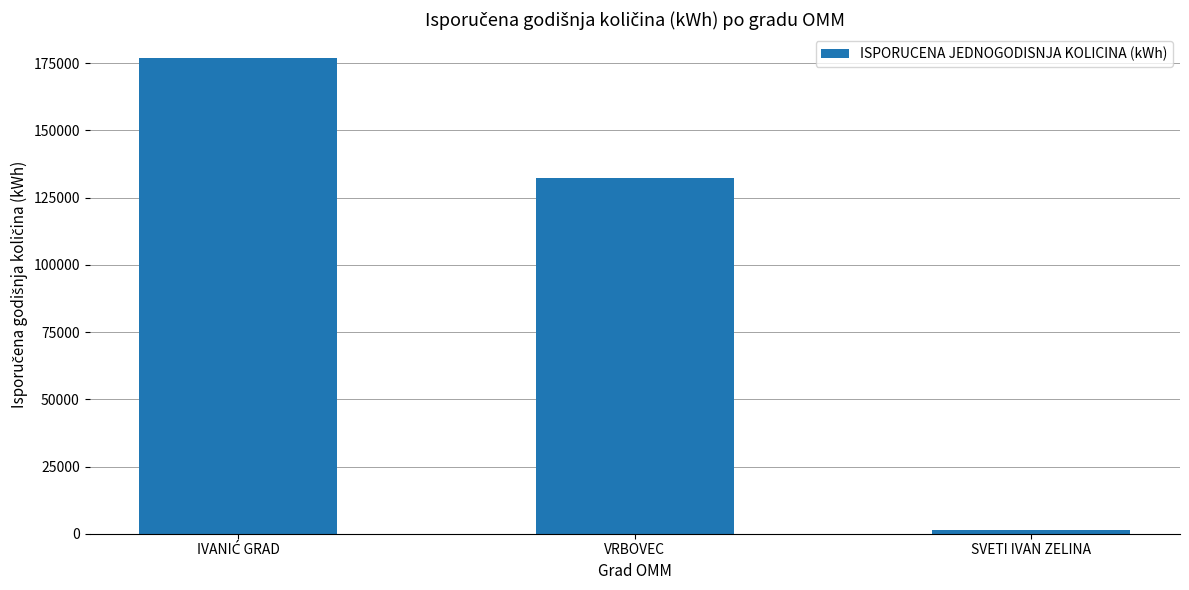

At which label is the value closest to 89118?

VRBOVEC